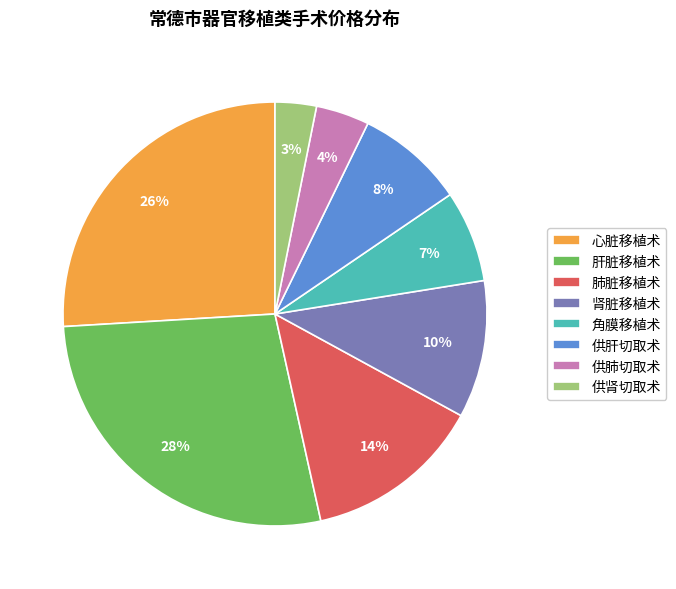

What percentage is the 肺脏移植术 slice, to the nearest percent?

14%